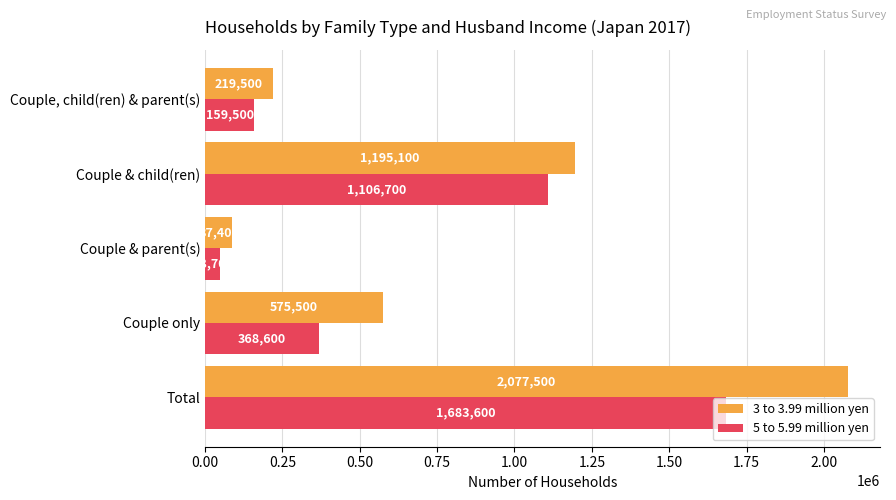

List the series in order of their peak value, highest first.

3 to 3.99 million yen, 5 to 5.99 million yen